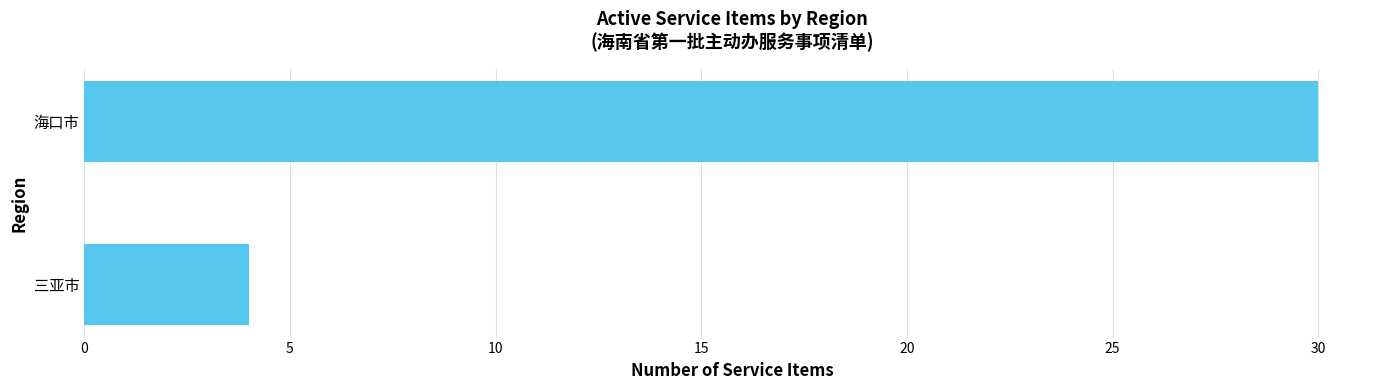

What is the average value?

17